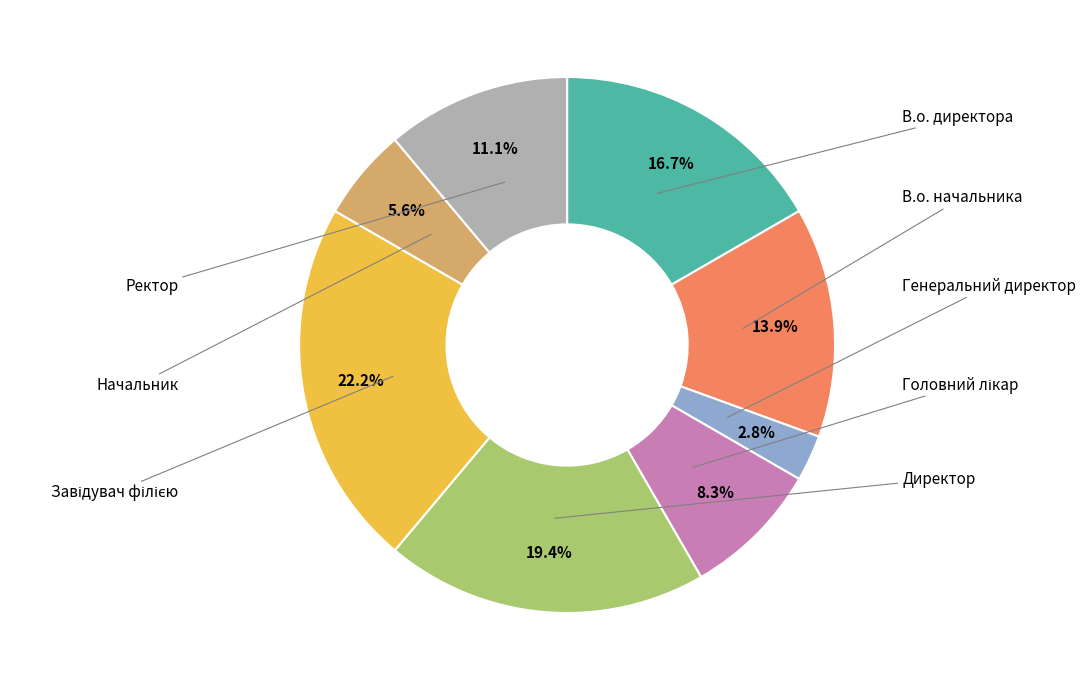

Does any single category account for the majority?

No